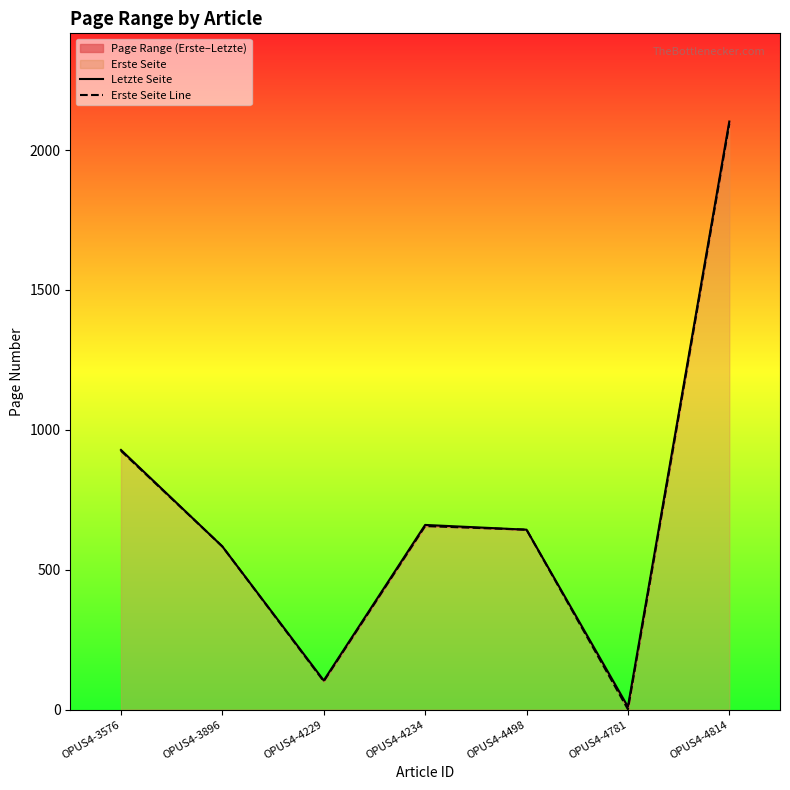

What is the value of the Letzte Seite point at the 1st from the left?

928